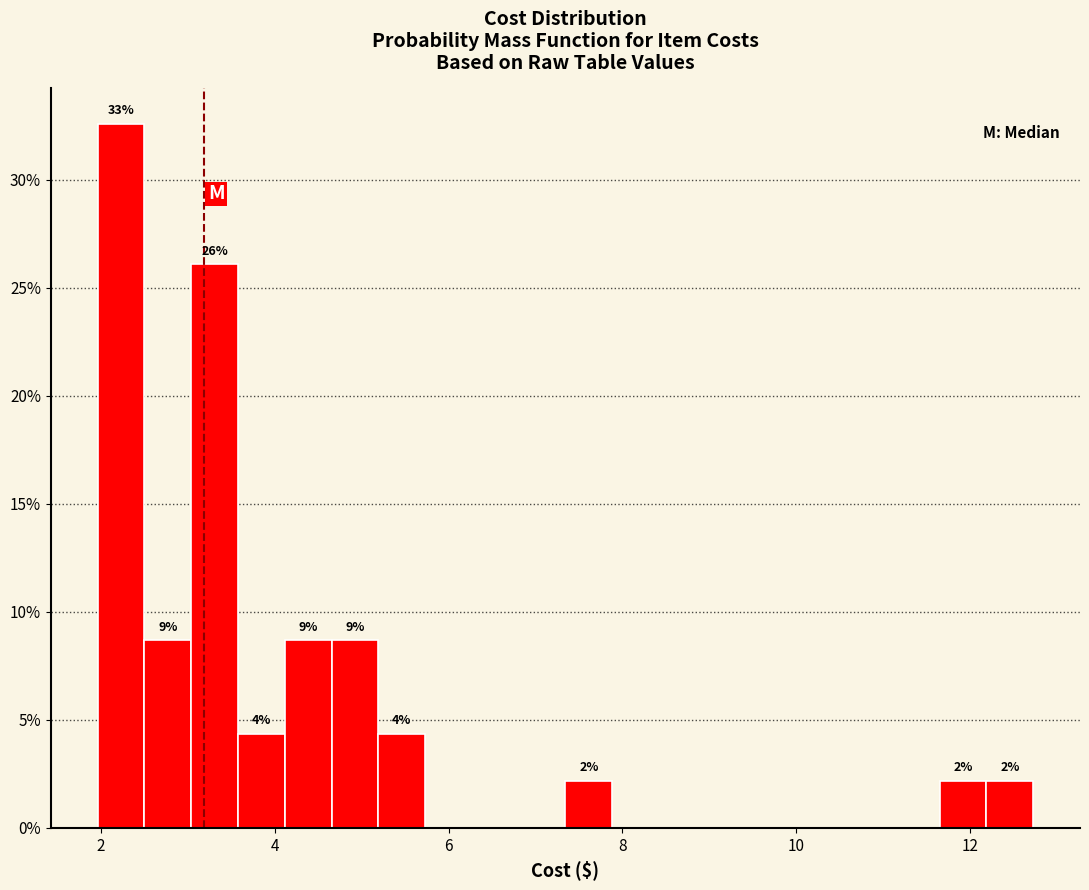

Read against the x-axis, roughly where is the centre of the tallest bar?

2.2